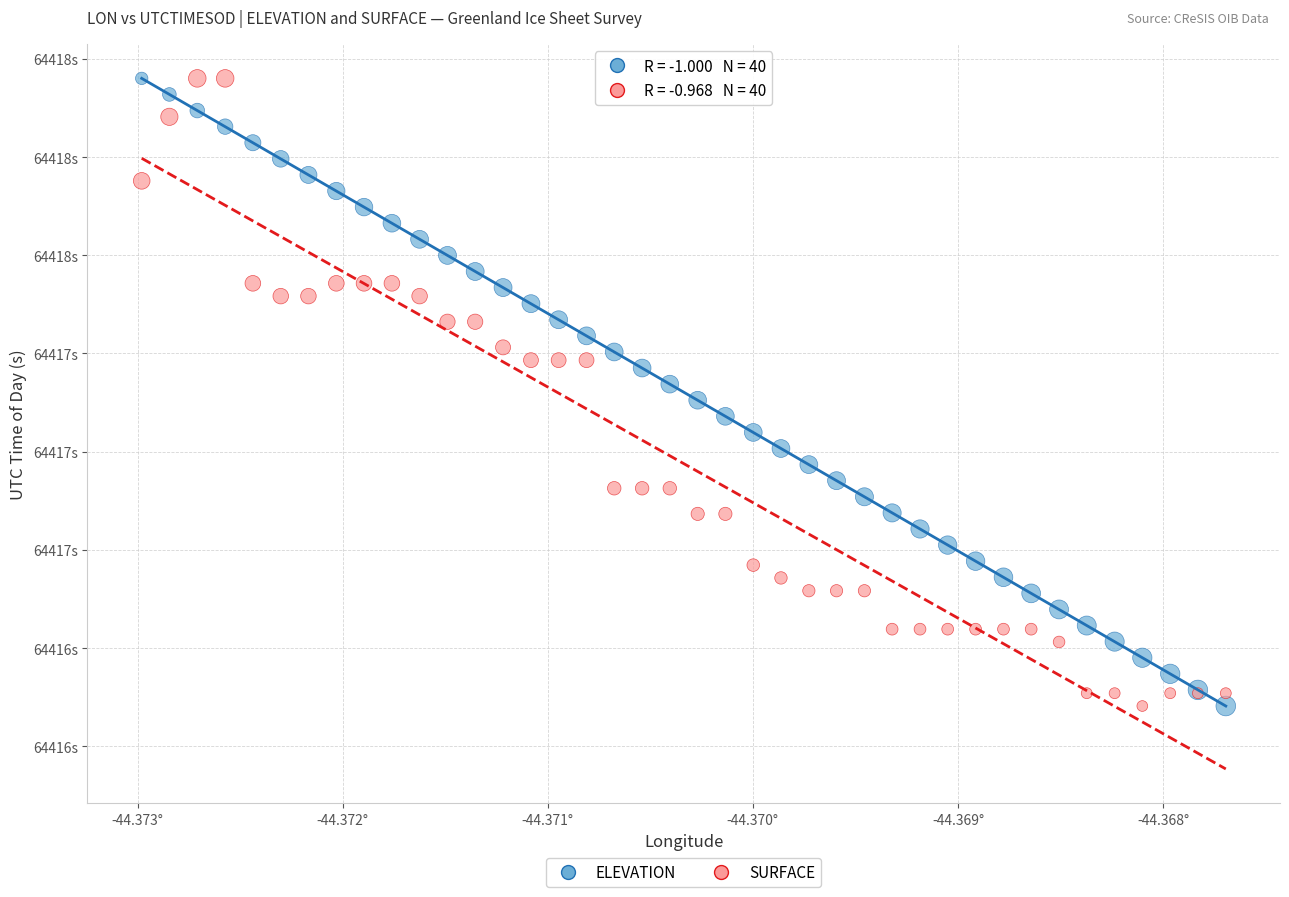

What are all the series names shown in the legend?

ELEVATION, SURFACE